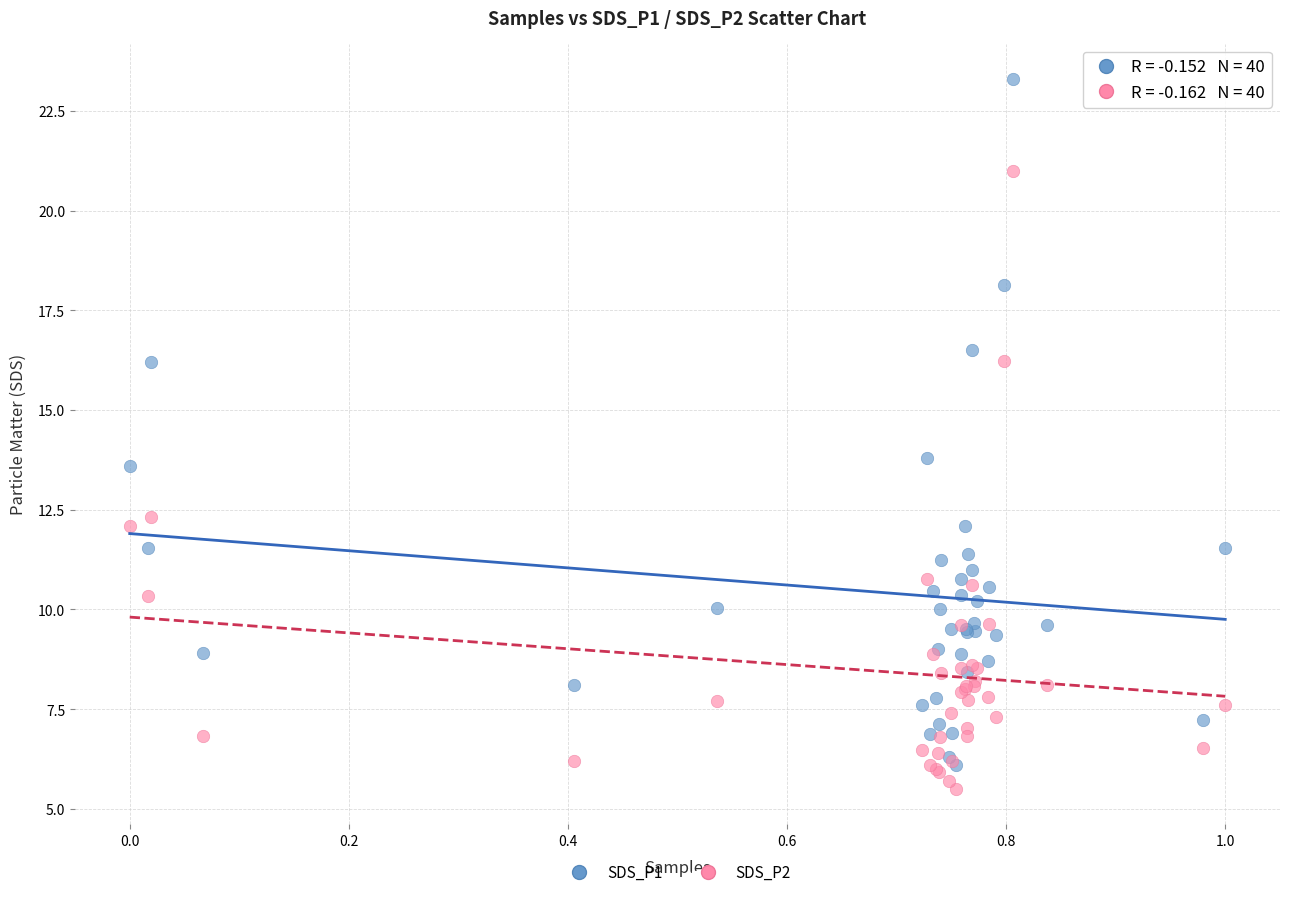

In the SDS_P1 series, what Y value is closest to 14?

13.8